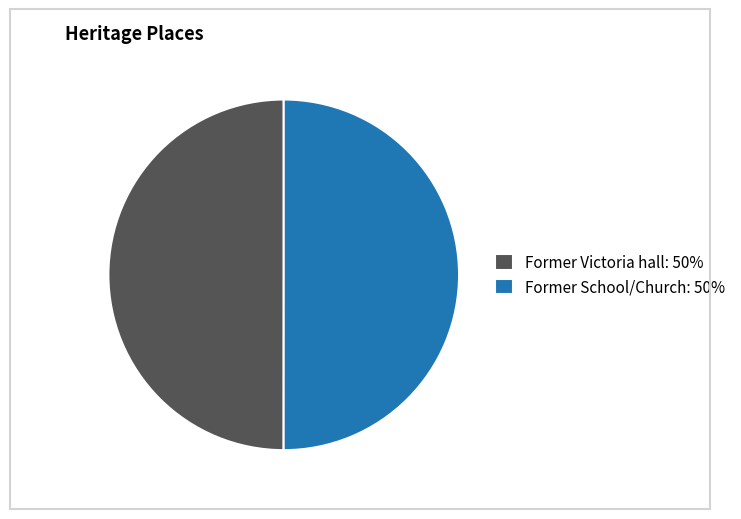

What is the ratio of the value at Former Victoria hall: 50% to the value at Former School/Church: 50%?

1.0